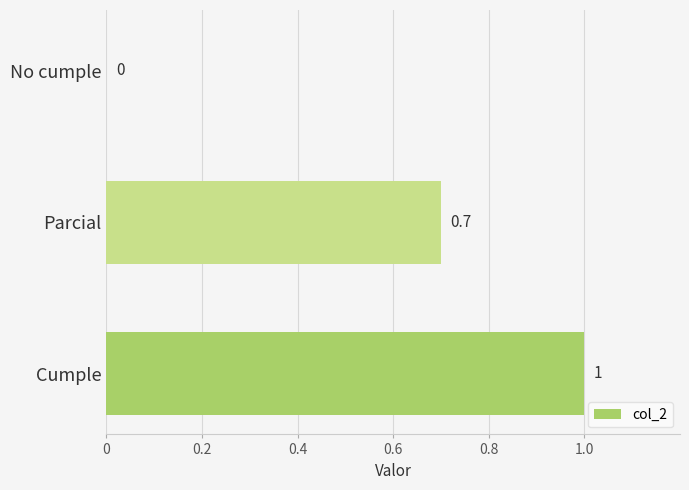

What is the average value?

0.6